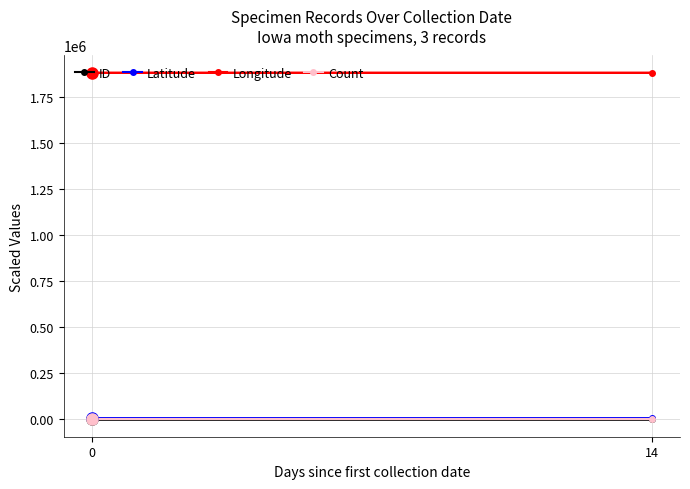

Which series has the largest total across all categories?

Longitude